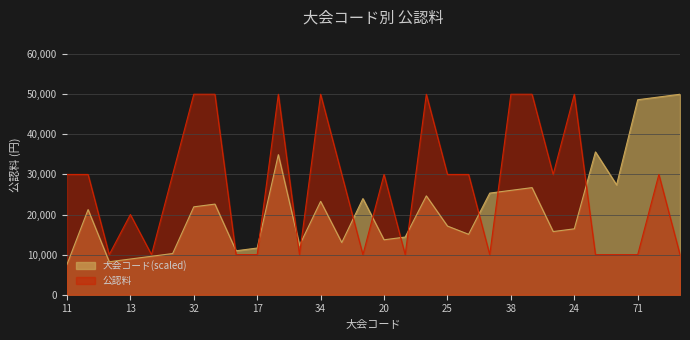

List the series in order of their peak value, highest first.

Code, 公認料